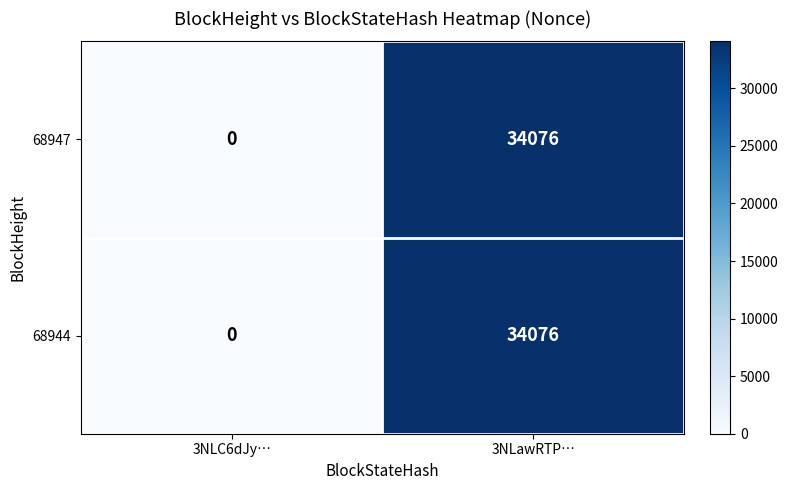

What is the sum of the 68947 values at 3NLawRTP… and 3NLC6dJy…?

34076